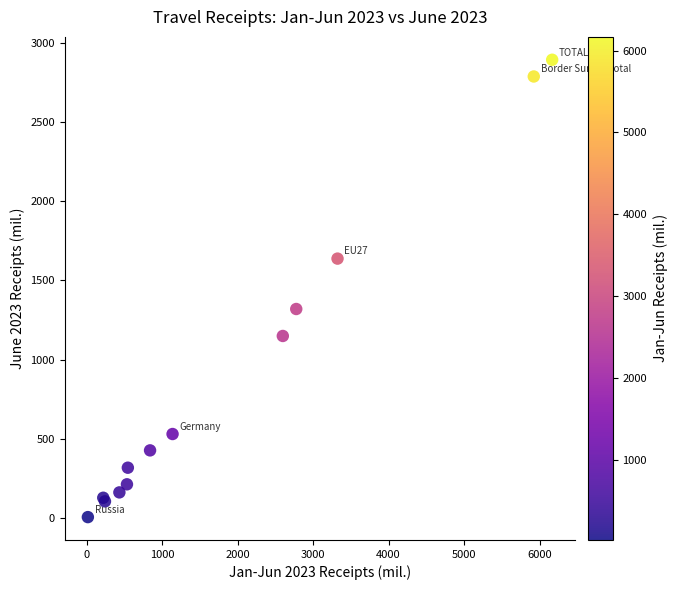

What Y value in the scatter plot is closest to 1448?

1319.0